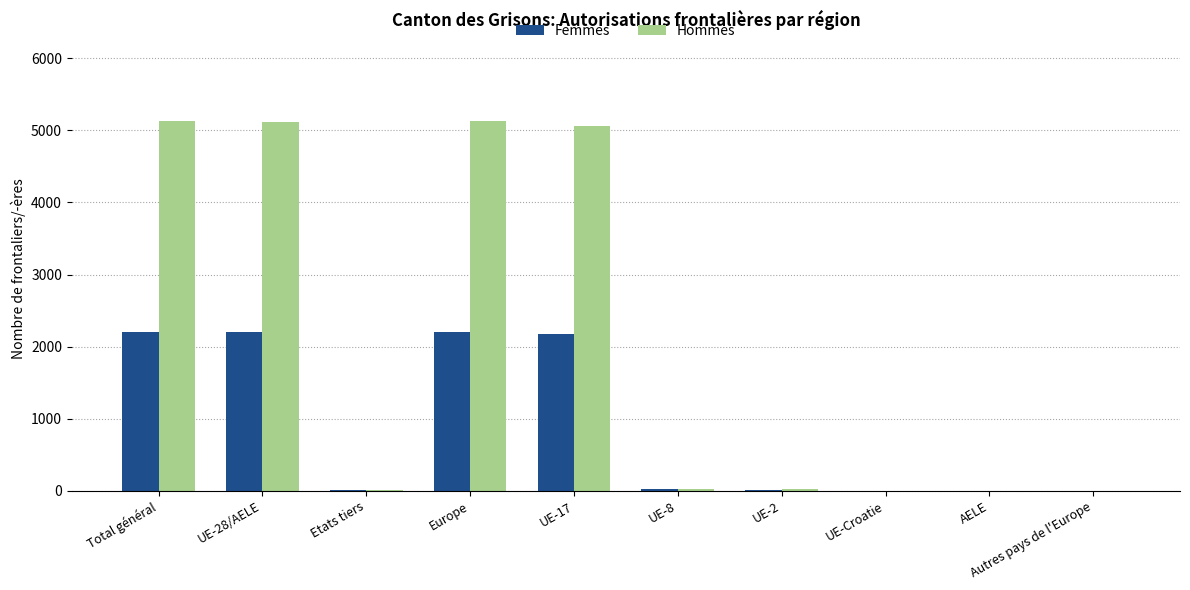

Is it true that Femmes equals 2205 at Europe?

True